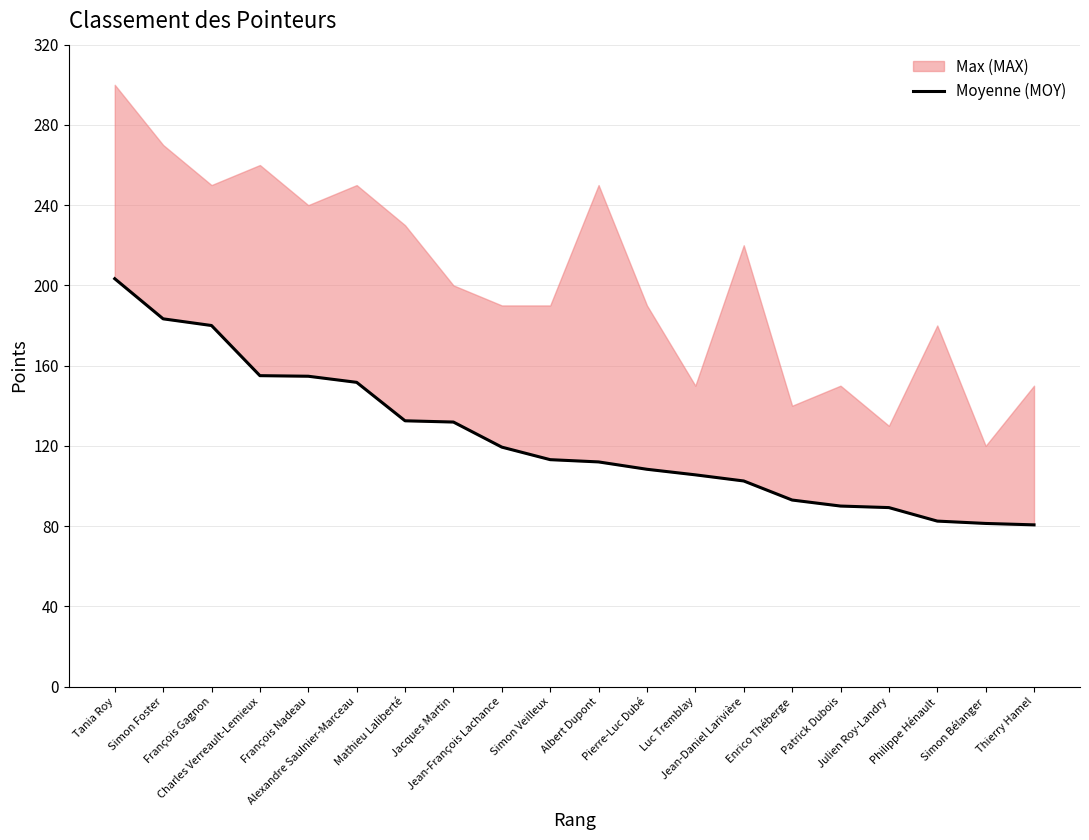

What is the ratio of the value at Jean-Daniel Larivière to the value at Luc Tremblay?

1.0